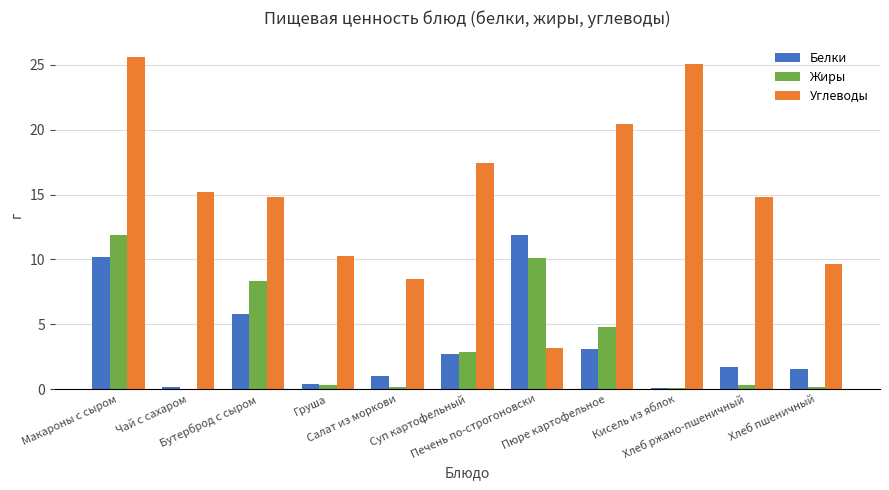

At which label is Жиры closest to 5?

Пюре картофельное